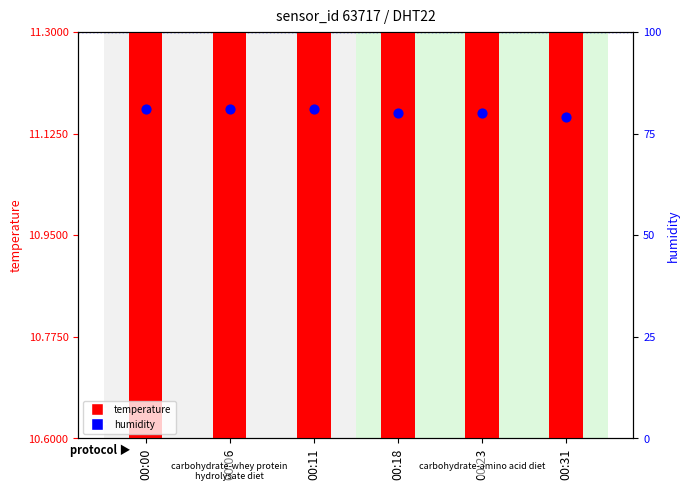

Which series has the widest spread of Y values?

humidity